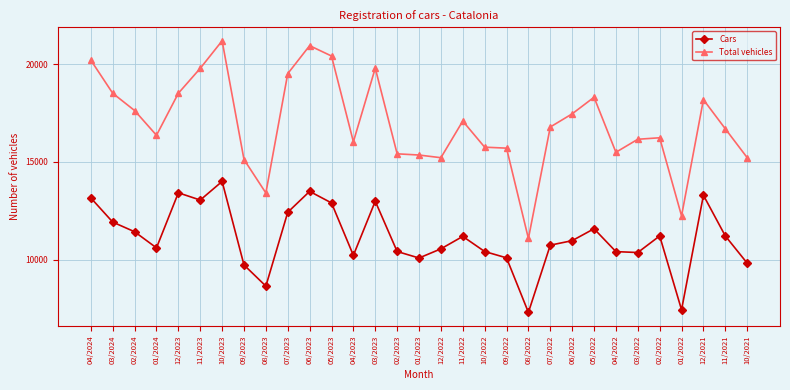

The value of Cars at 11/2022 is 11185. True or false?

True